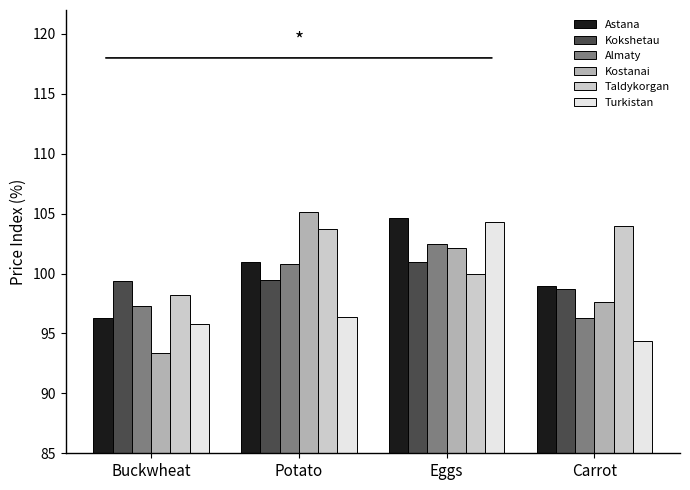

Rank the categories by Kostanai value from highest to lowest.

Potato, Eggs, Carrot, Buckwheat